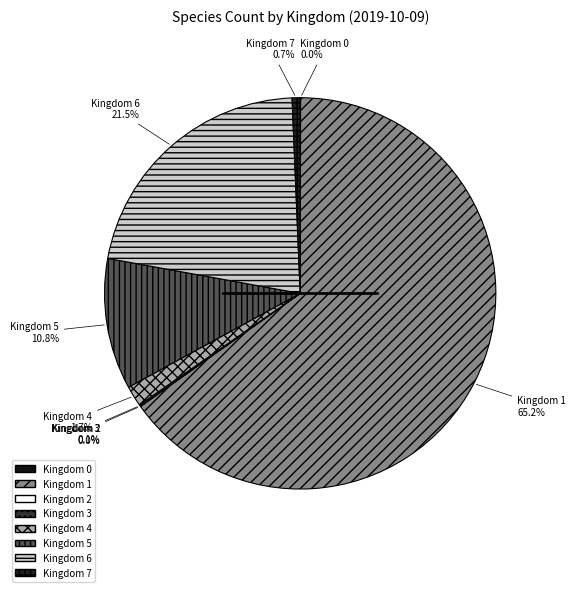

Between Kingdom 6 and Kingdom 4, which is larger?

Kingdom 6